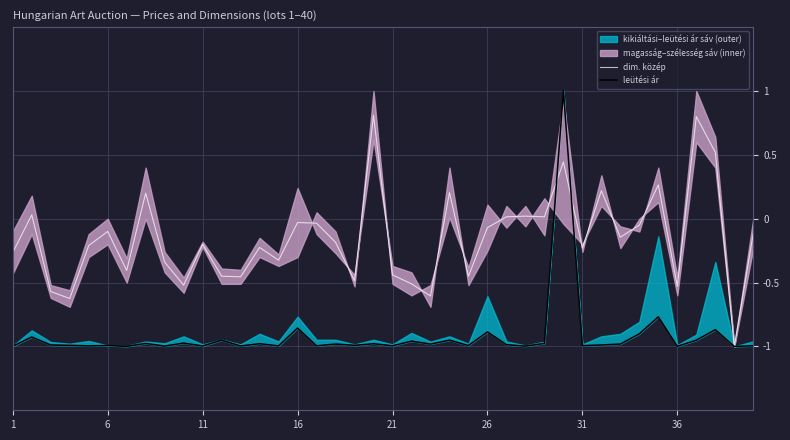

What is the lowest value of the dim. közép series?

-1.0